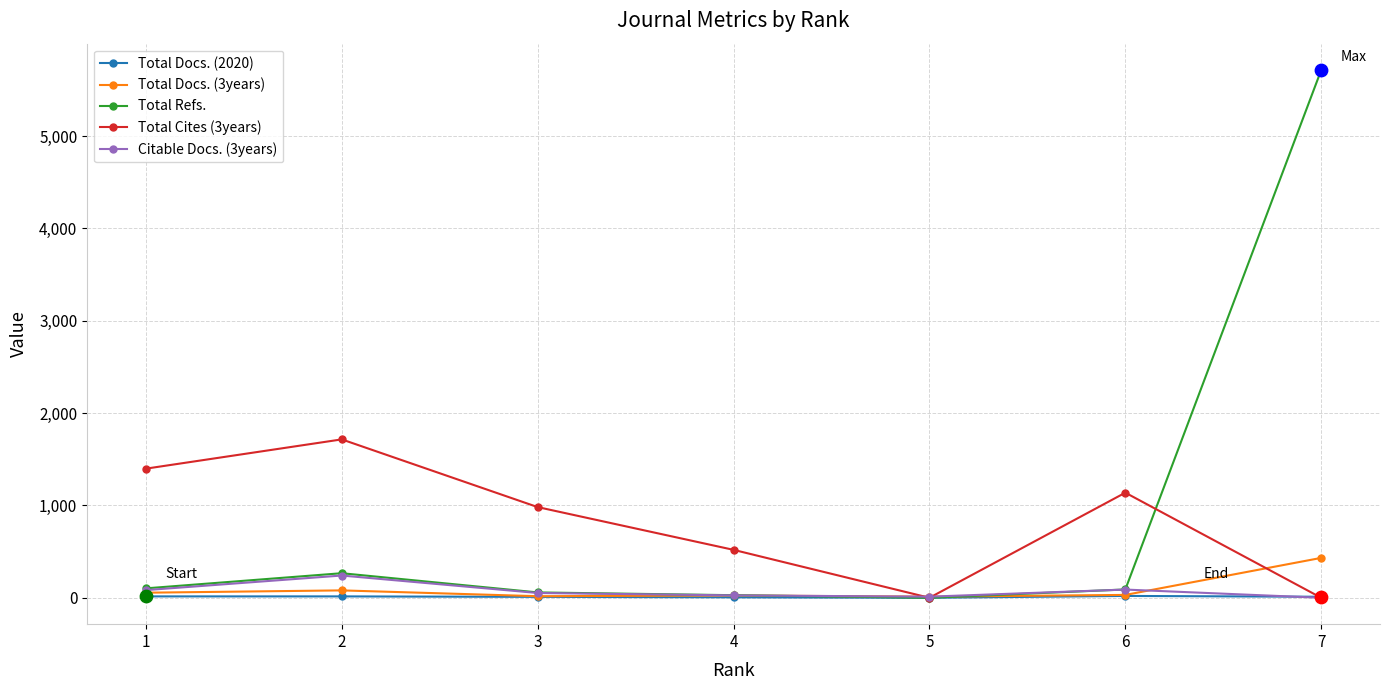

Which series has the largest range (max minus min)?

Total Refs.